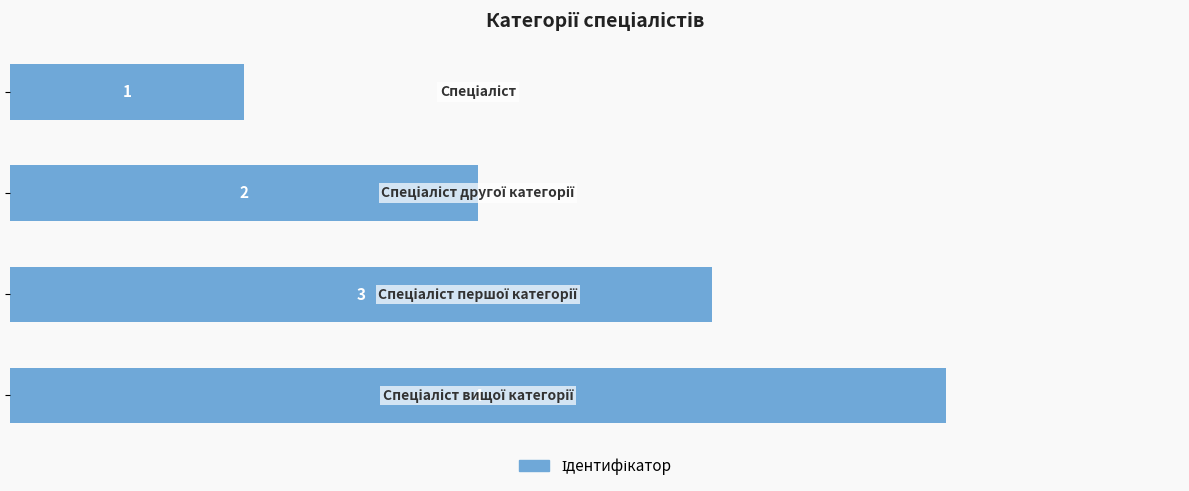

What is the difference between the second highest and second lowest values?

1